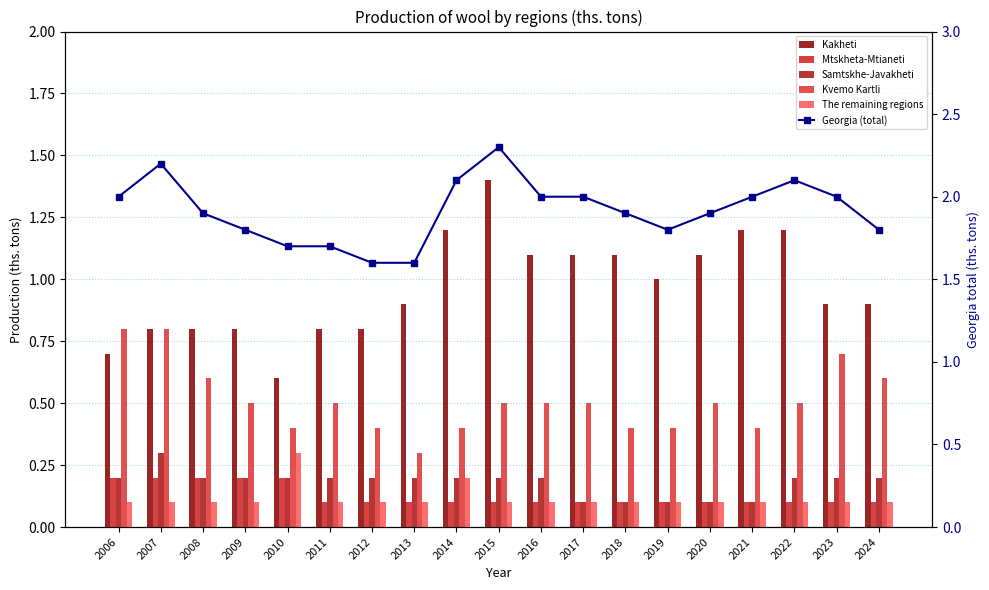

What is the spread (max minus min) of values at 2018?

1.8